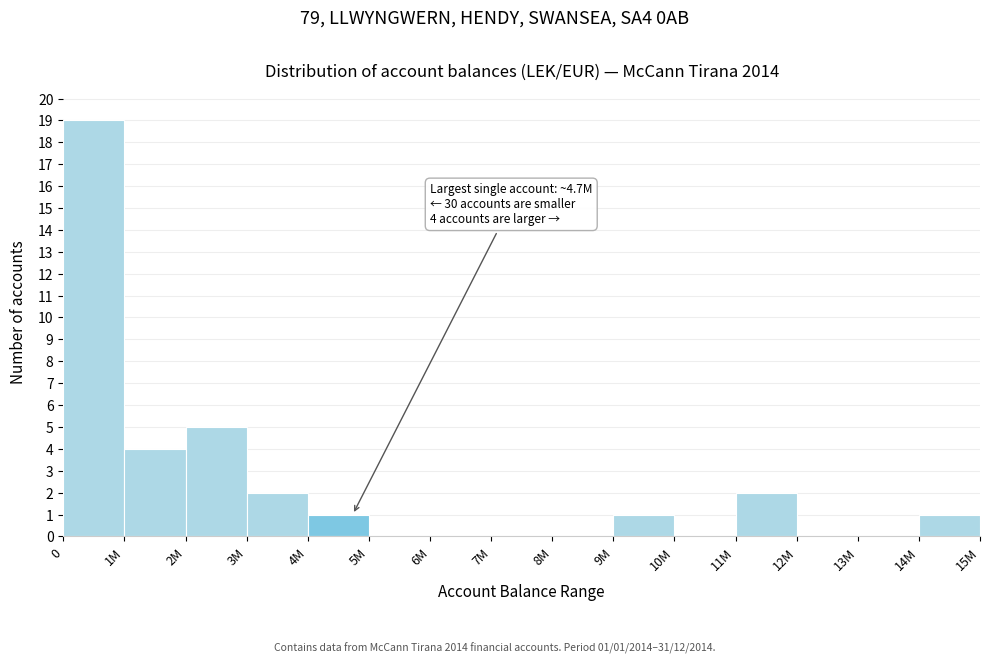

Reading right to left, transcribe all the data shown in this chart.

14M=1	13M=0	12M=0	11M=2	10M=0	9M=1	8M=0	7M=0	6M=0	5M=0	4M=1	3M=2	2M=5	1M=4	0=19